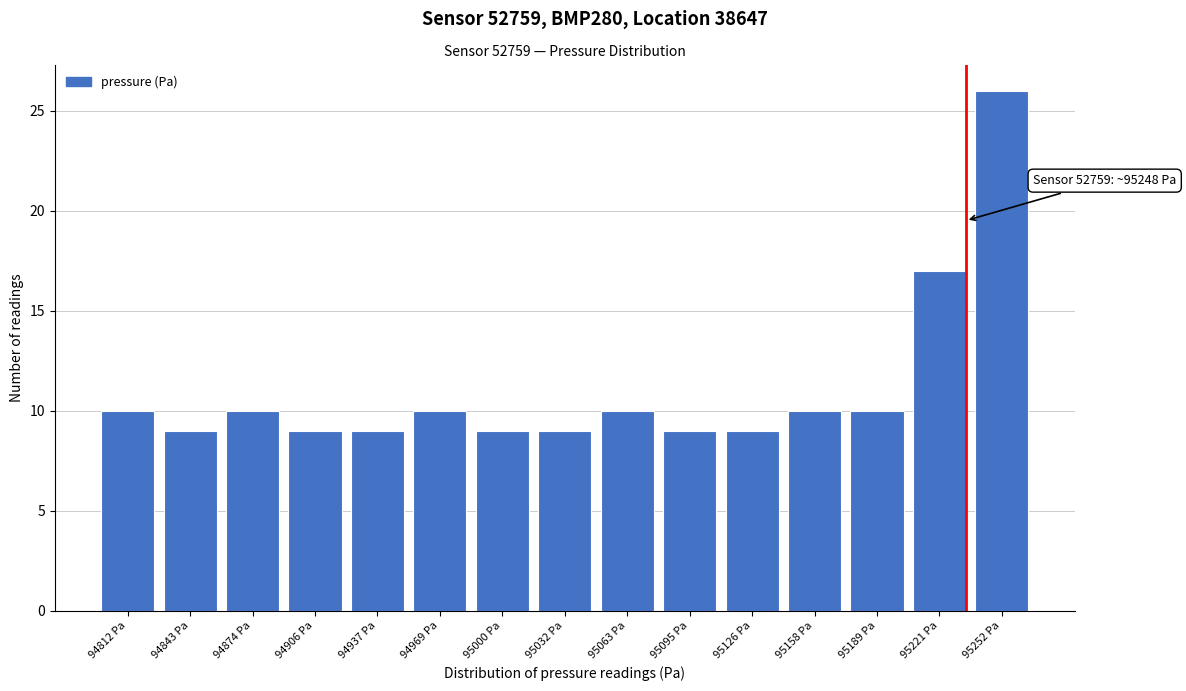

Reading right to left, extract all data points from this chart.

26	17	10	10	9	9	10	9	9	10	9	9	10	9	10